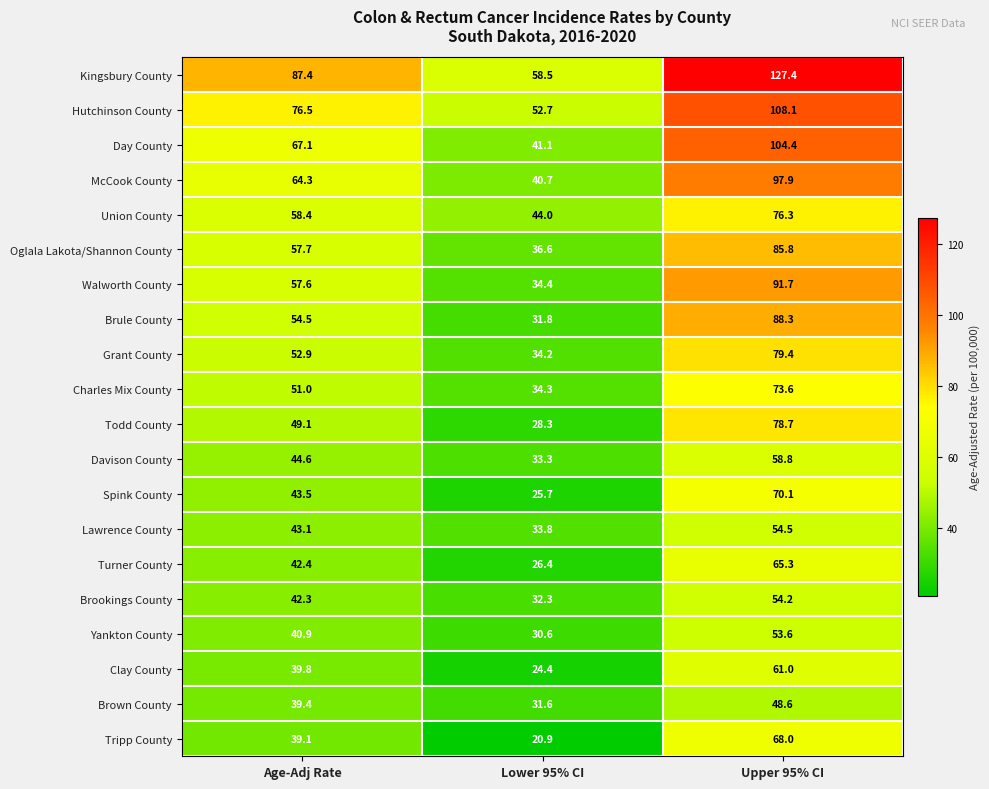

How many distinct data groups are displayed?

20